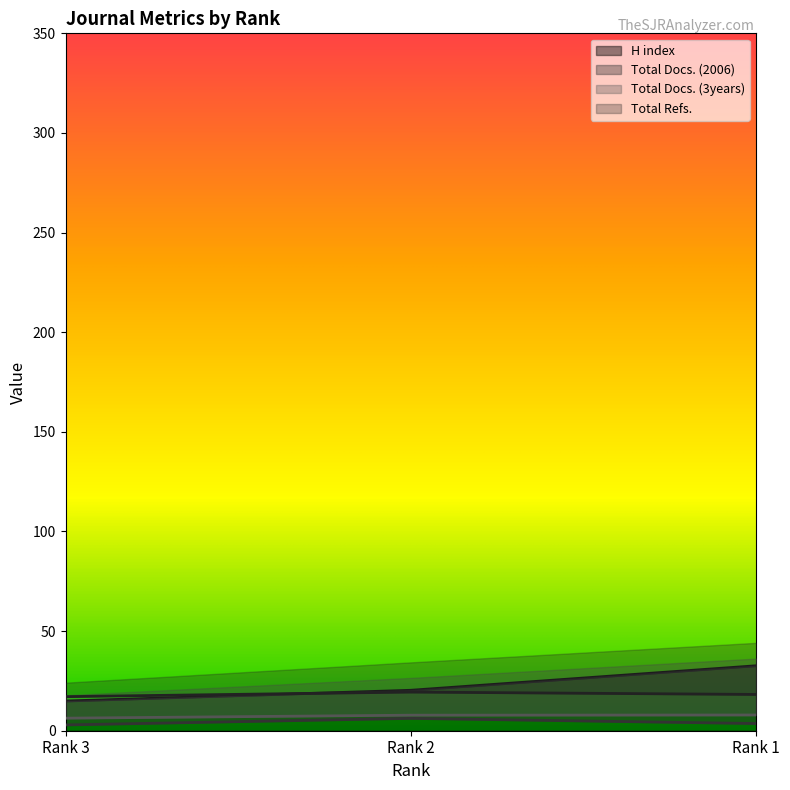

The value of H index at Rank 3 is 4.9. True or false?

False